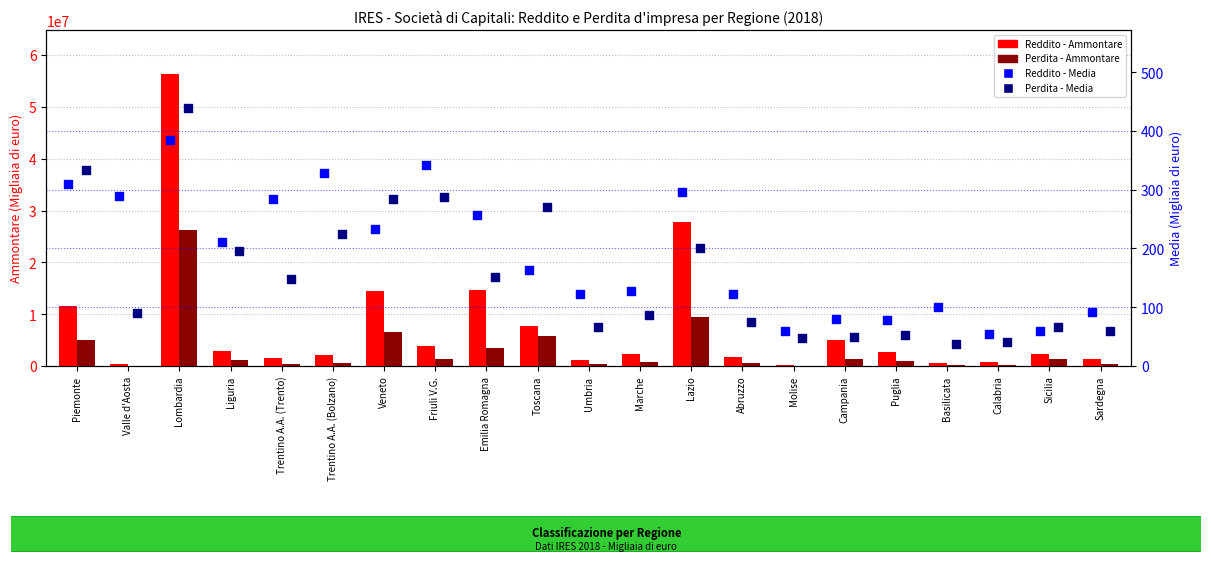

Which series has the largest total across all categories?

Reddito d'impresa (Ammontare)